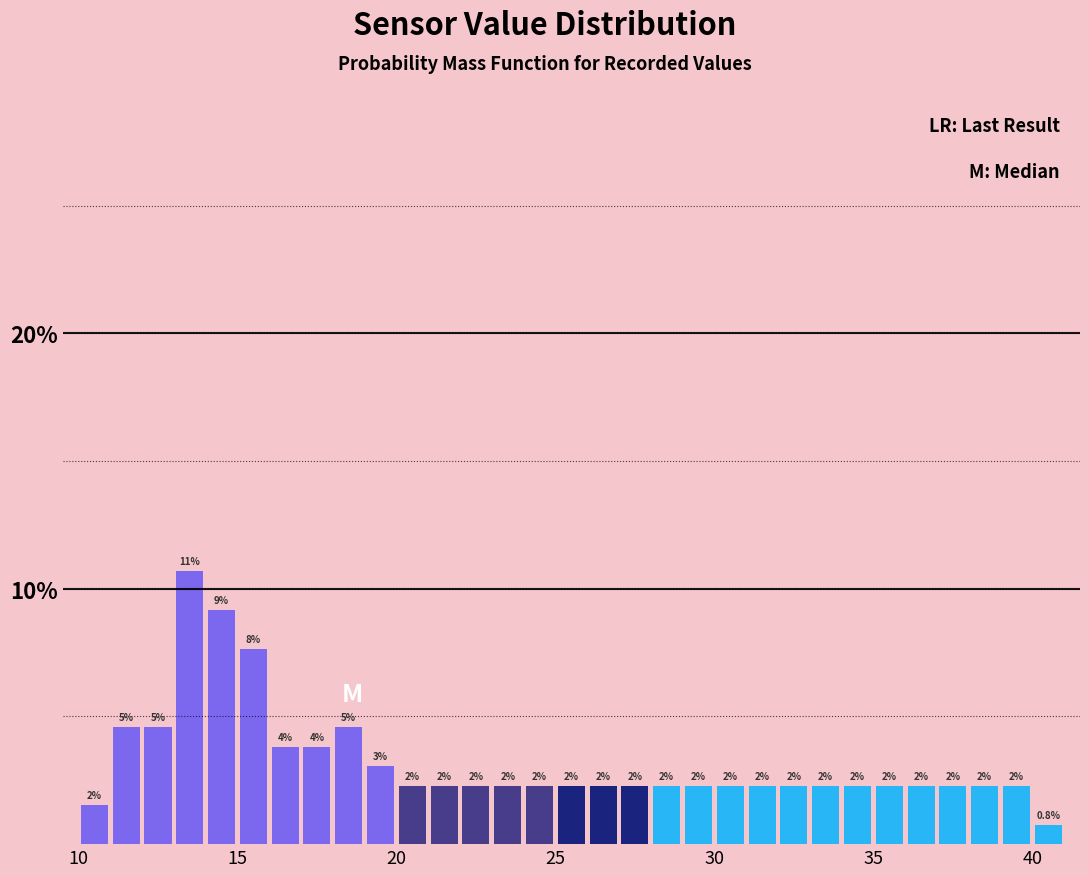

Around what value on the x-axis is the tallest bar? Give the approximate position of its centre, as read against the axis.

13.5